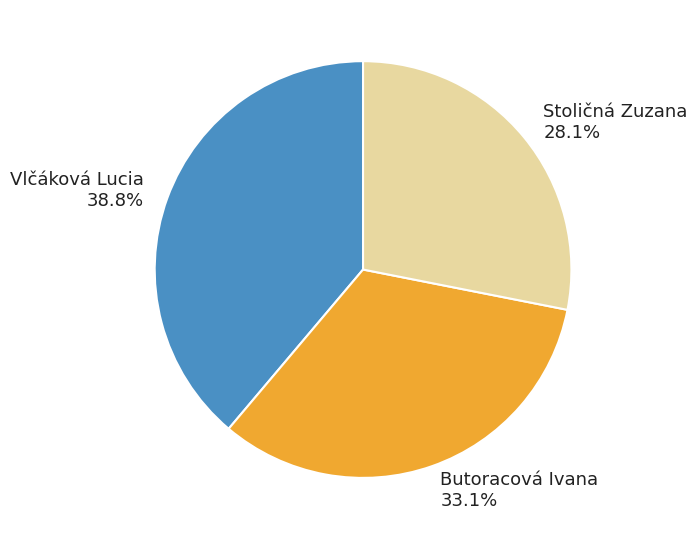

To the nearest percent, what is the difference between the Stoličná Zuzana and Butoracová Ivana slice percentages?

5%